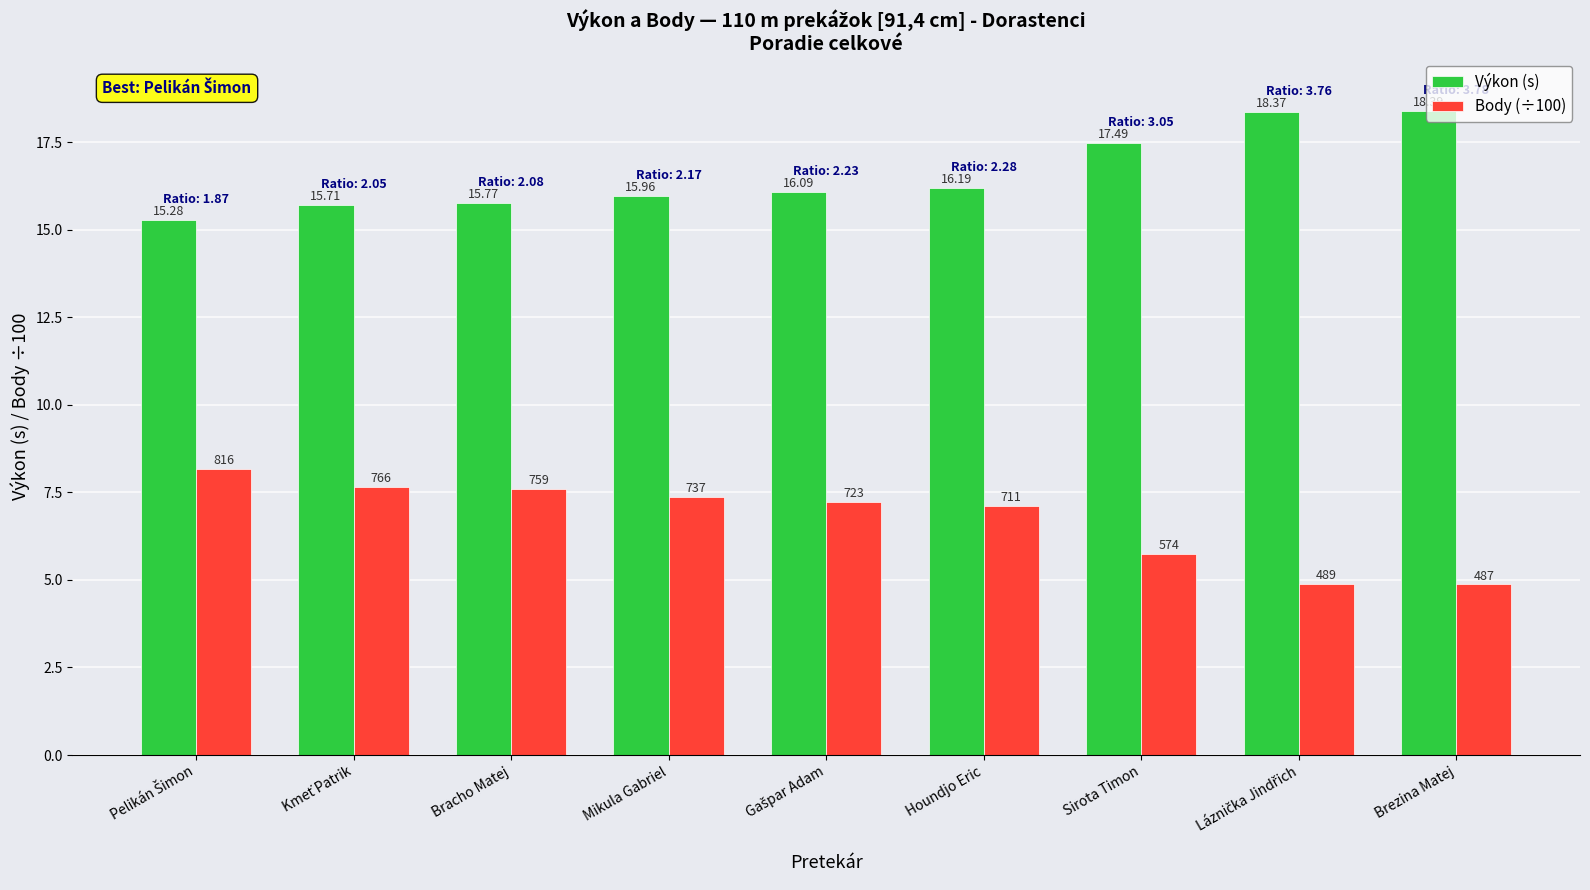

At which label does Body (÷100) reach its minimum?

Brezina Matej